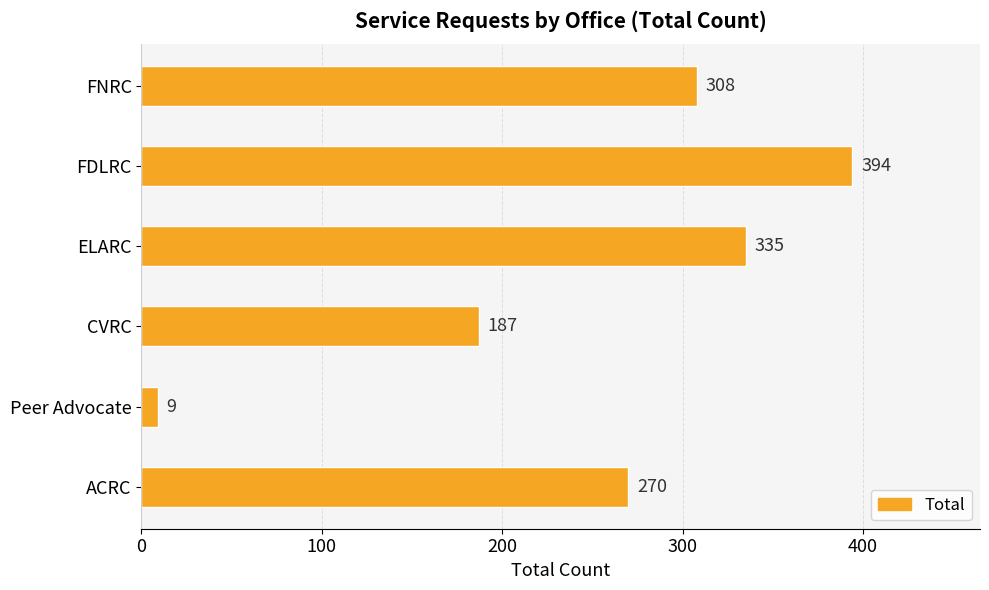

Reading bottom to top, list all the values displayed in this chart.

ACRC=270	Peer Advocate=9	CVRC=187	ELARC=335	FDLRC=394	FNRC=308